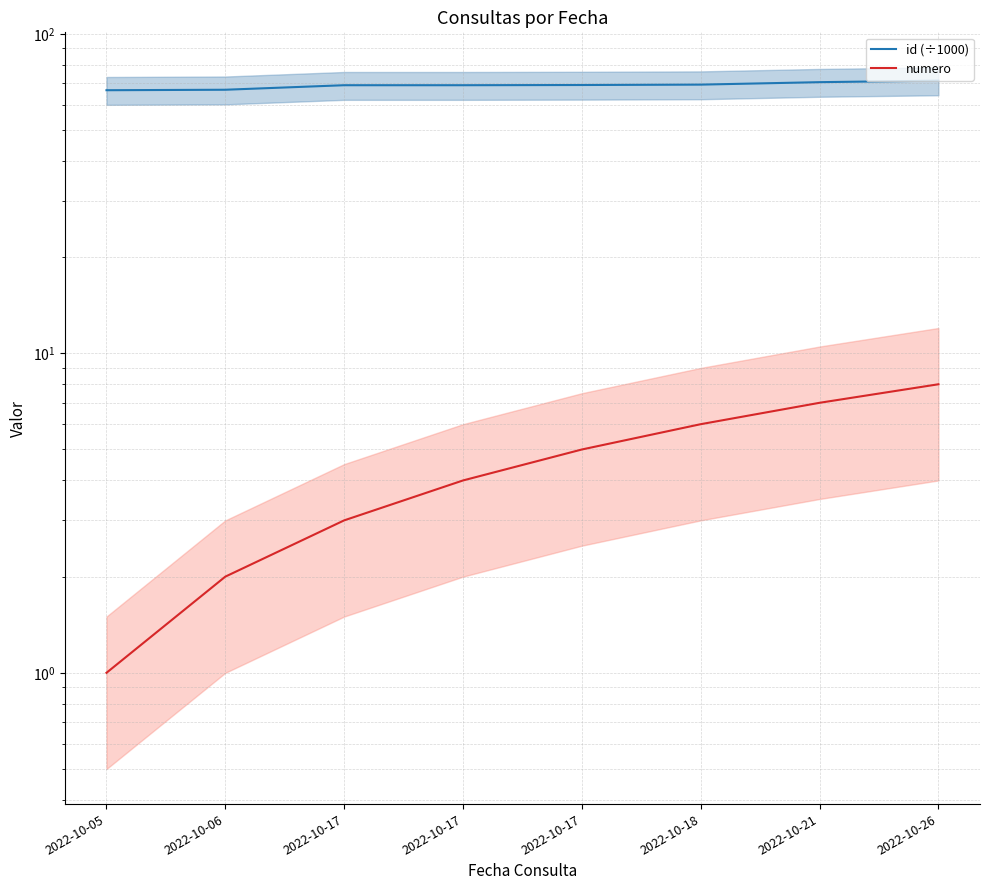

Which label corresponds to the largest value in the chart?

2022-10-26